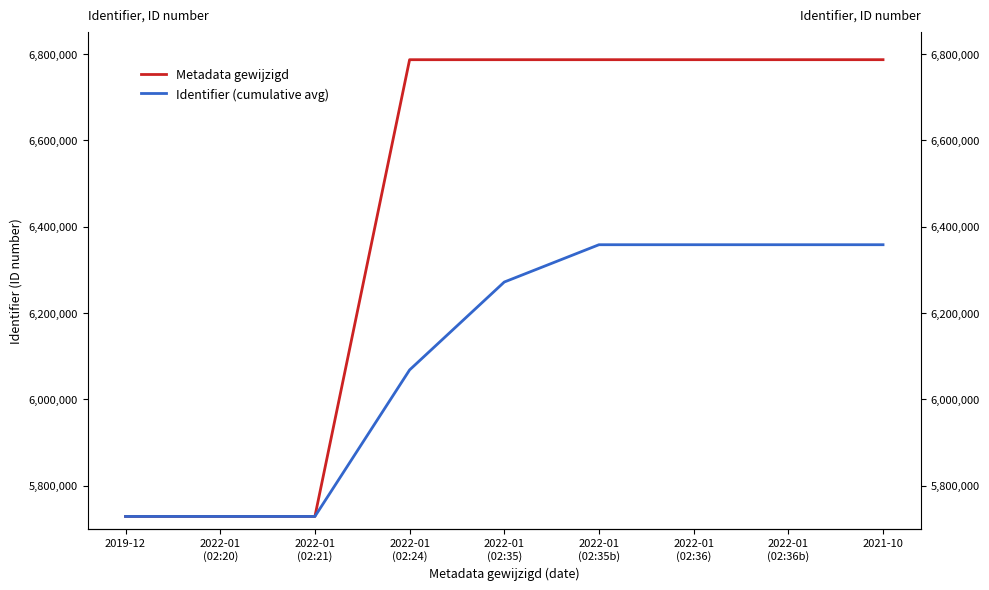

At which category is the sum across all series the highest?

2021-10